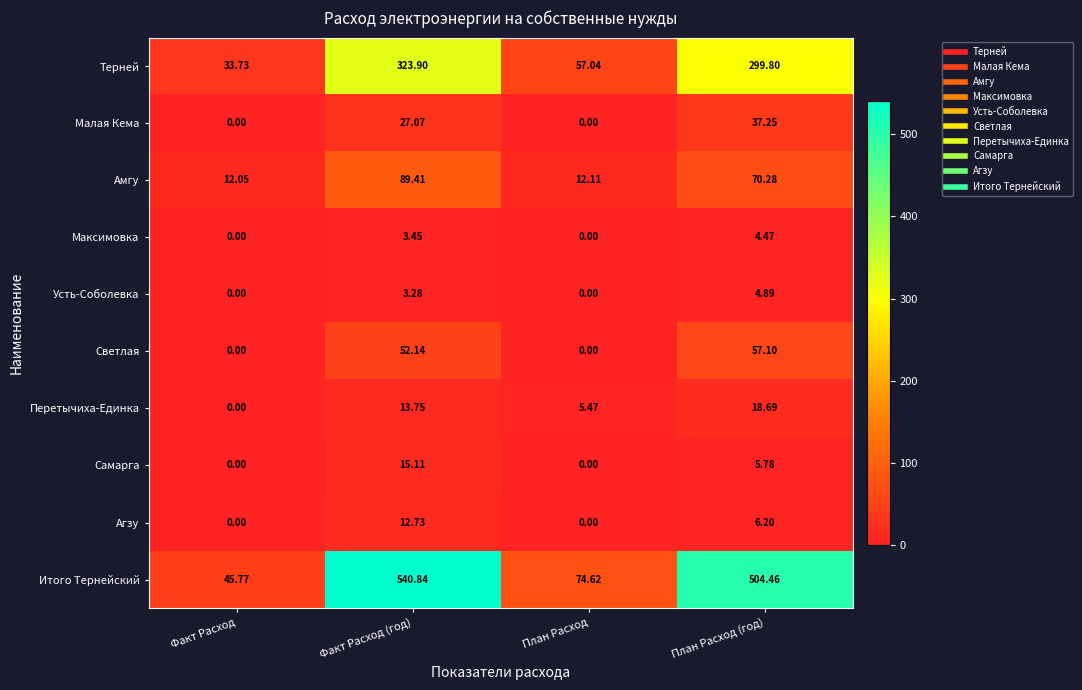

Which series has the largest range (max minus min)?

Итого Тернейский